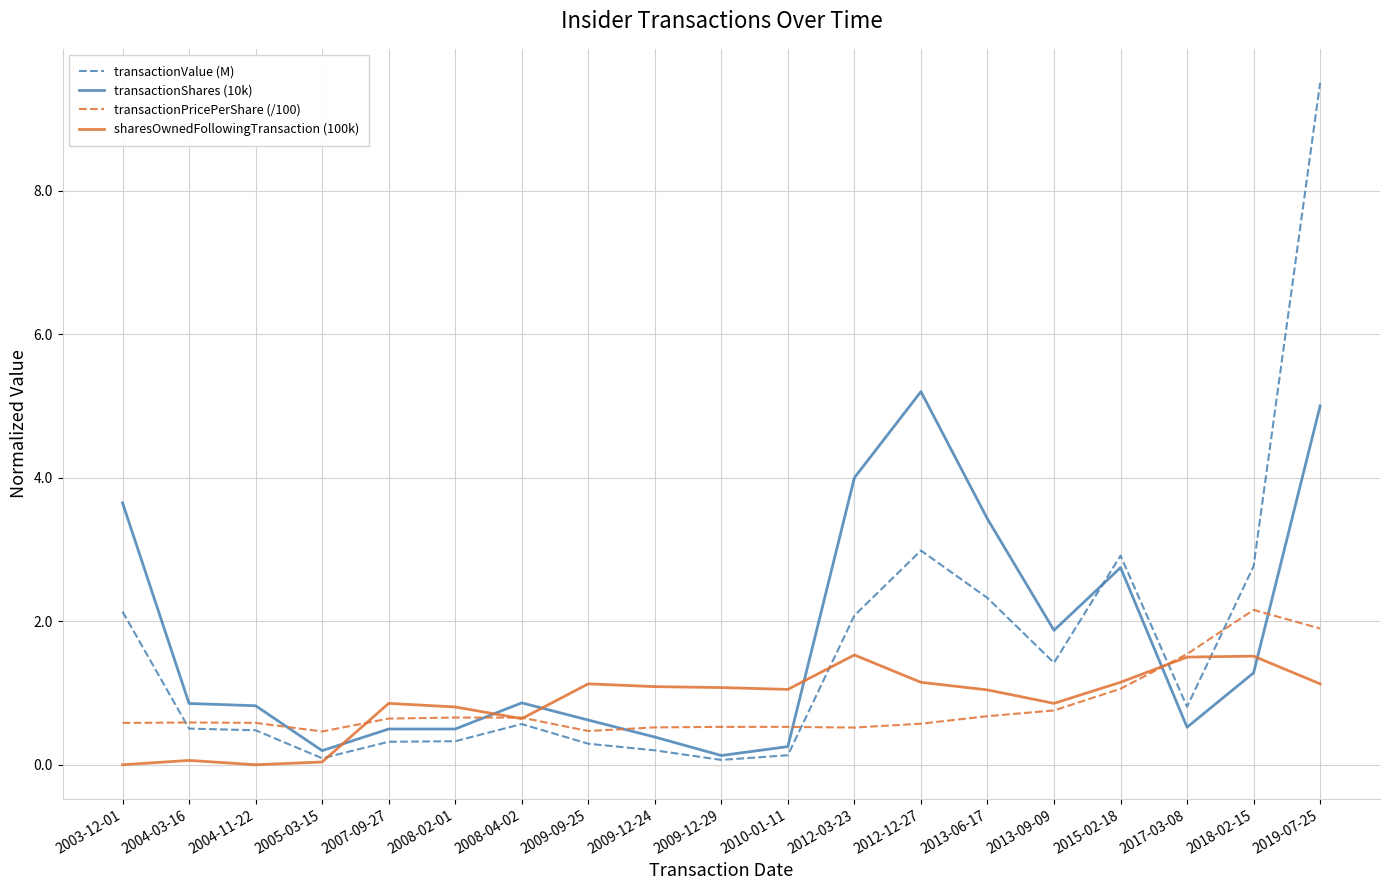

Count the number of categories in the chart.

19